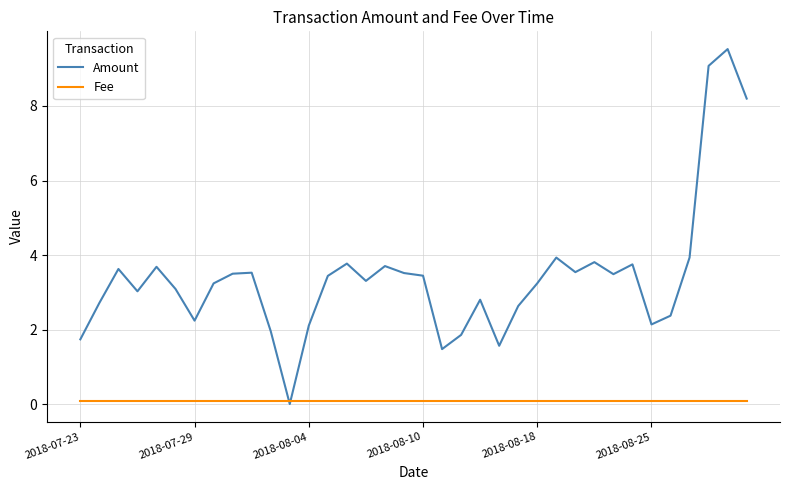

Which series has the widest spread of values?

Amount